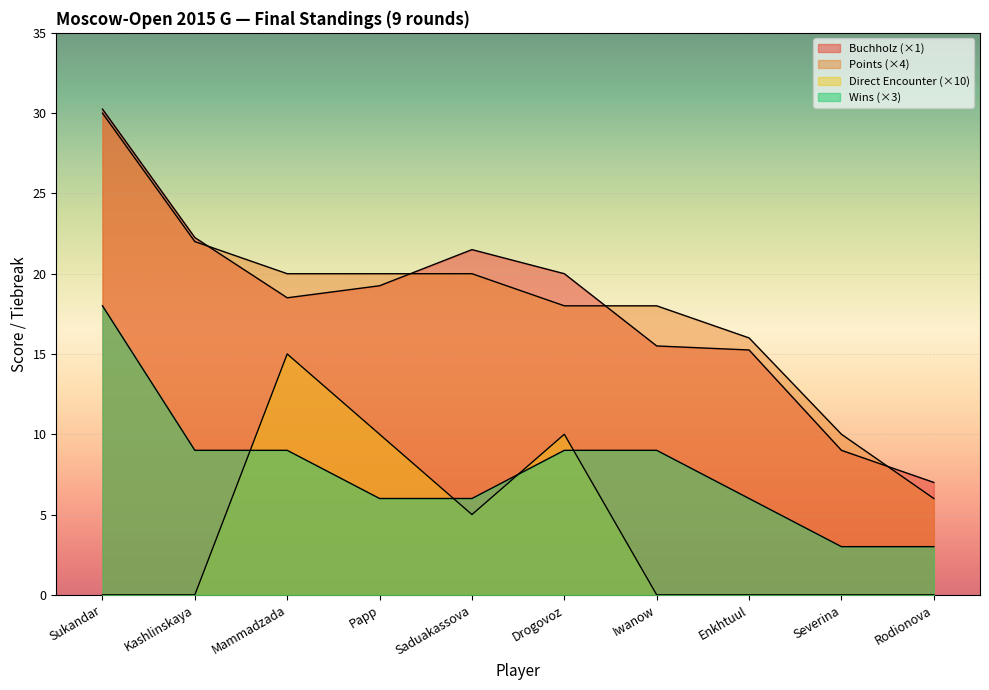

What is the minimum value for Buchholz?

7.0